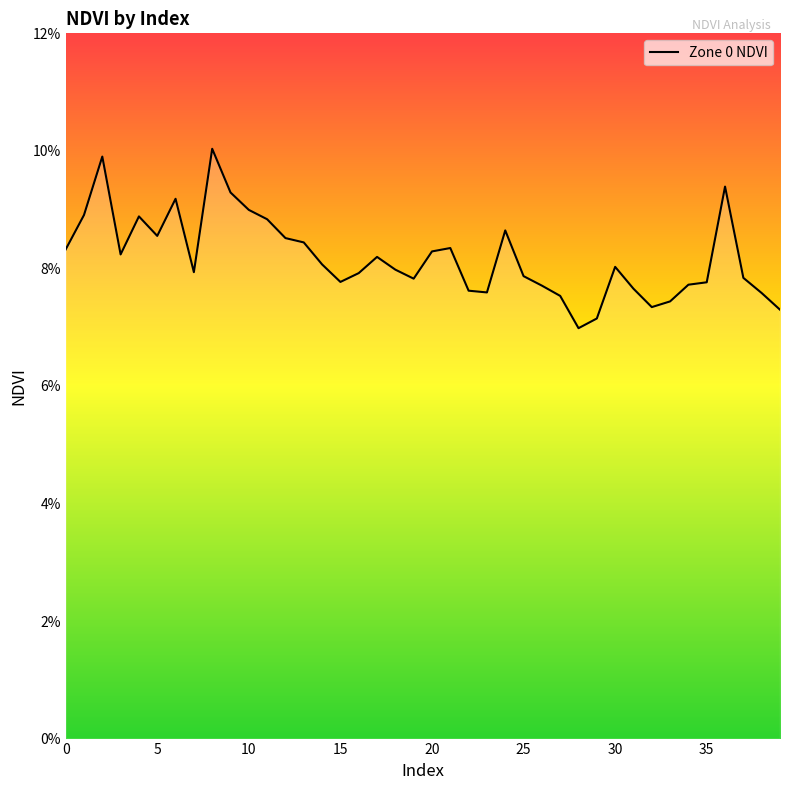

Which label corresponds to the largest value in the chart?

8